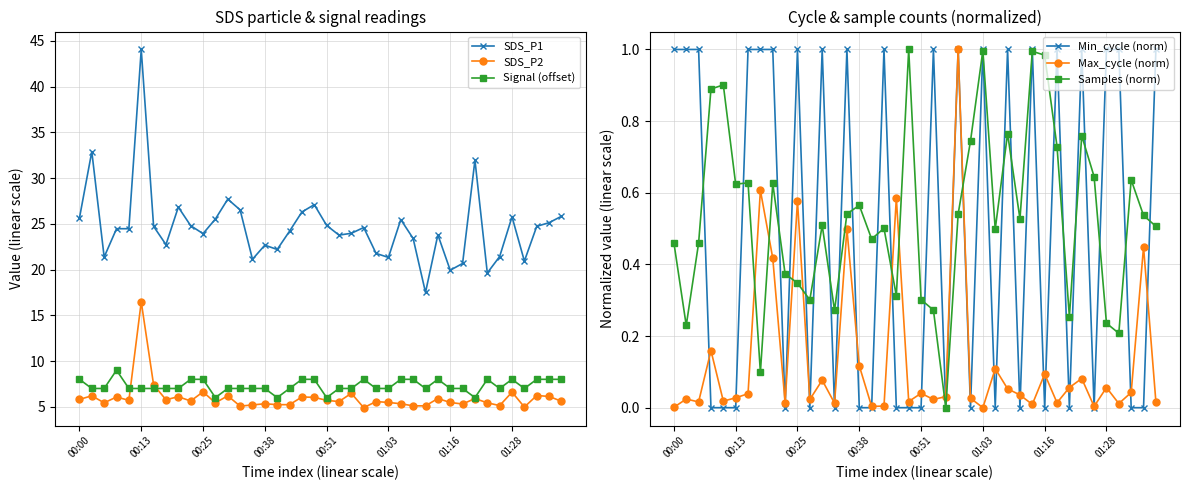

True or false: SDS_P1 and Signal (offset) intersect in this chart.

False